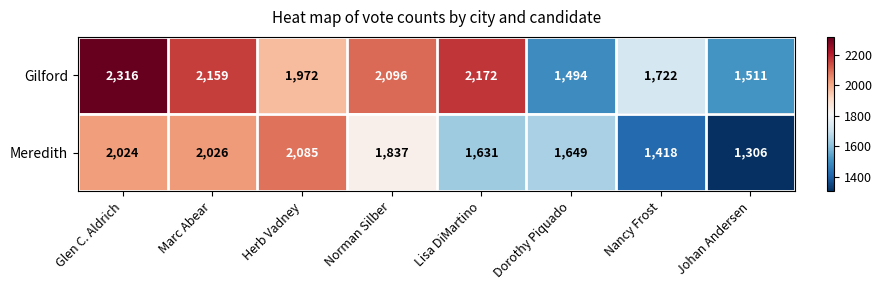

Which series has the largest range (max minus min)?

Gilford